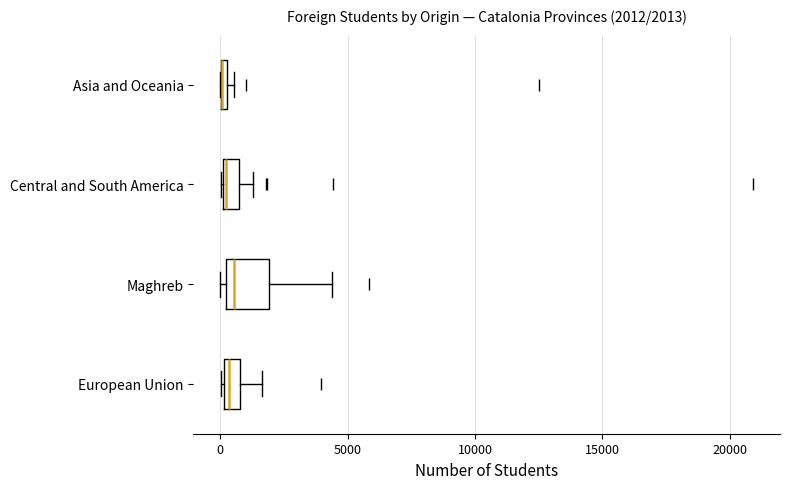

Which box is the widest, from its left edge to its right edge?

Maghreb